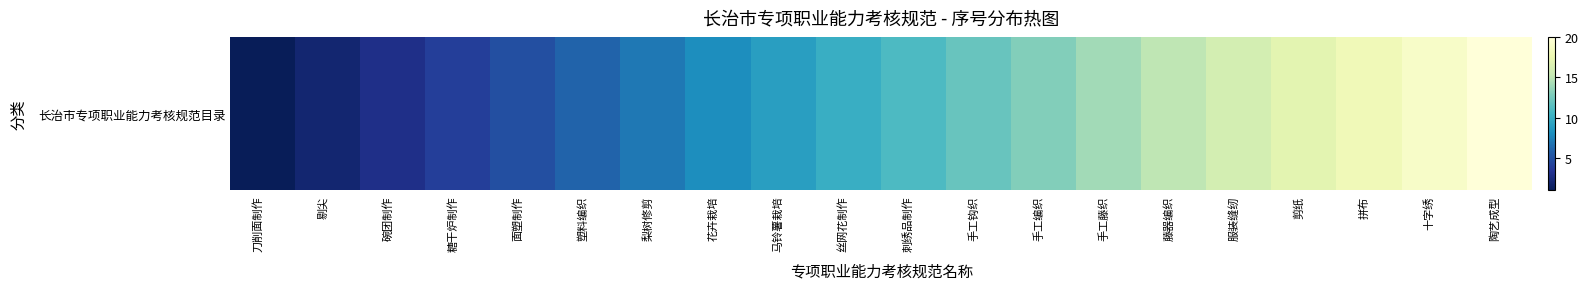

What is the difference between the second highest and second lowest values?

17